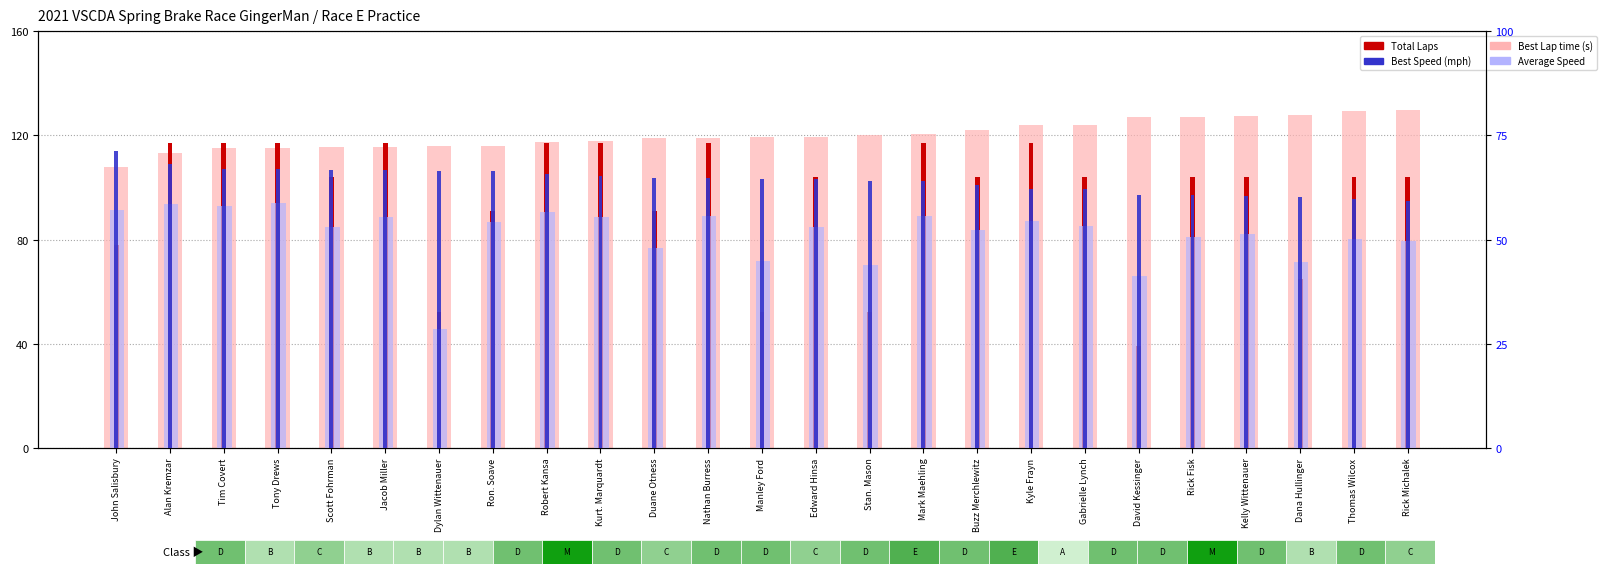

What is the label of the 4th bar from the right?

Kelly Wittenauer